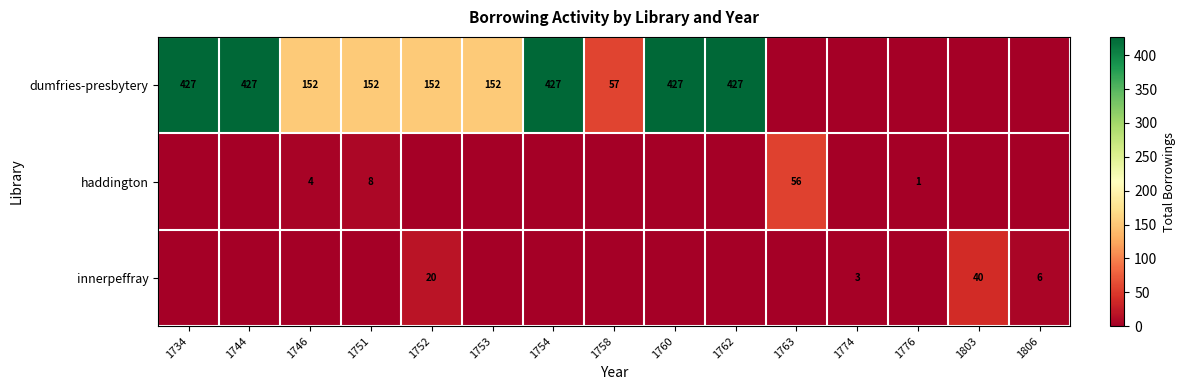

At which category does the chart reach its peak across all series?

1734